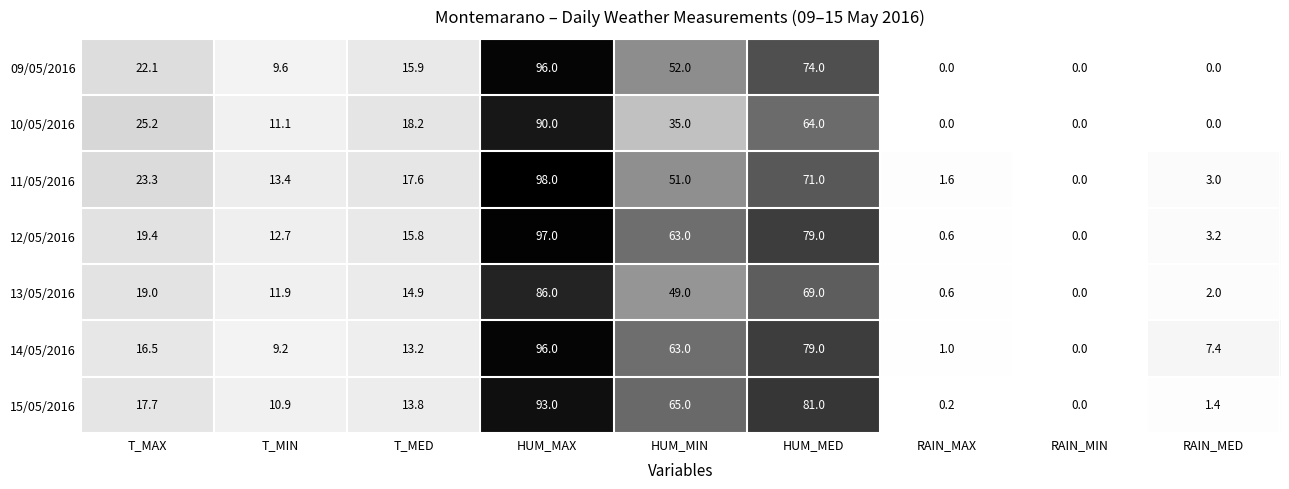

What is the total value across all series at T_MED?

109.4